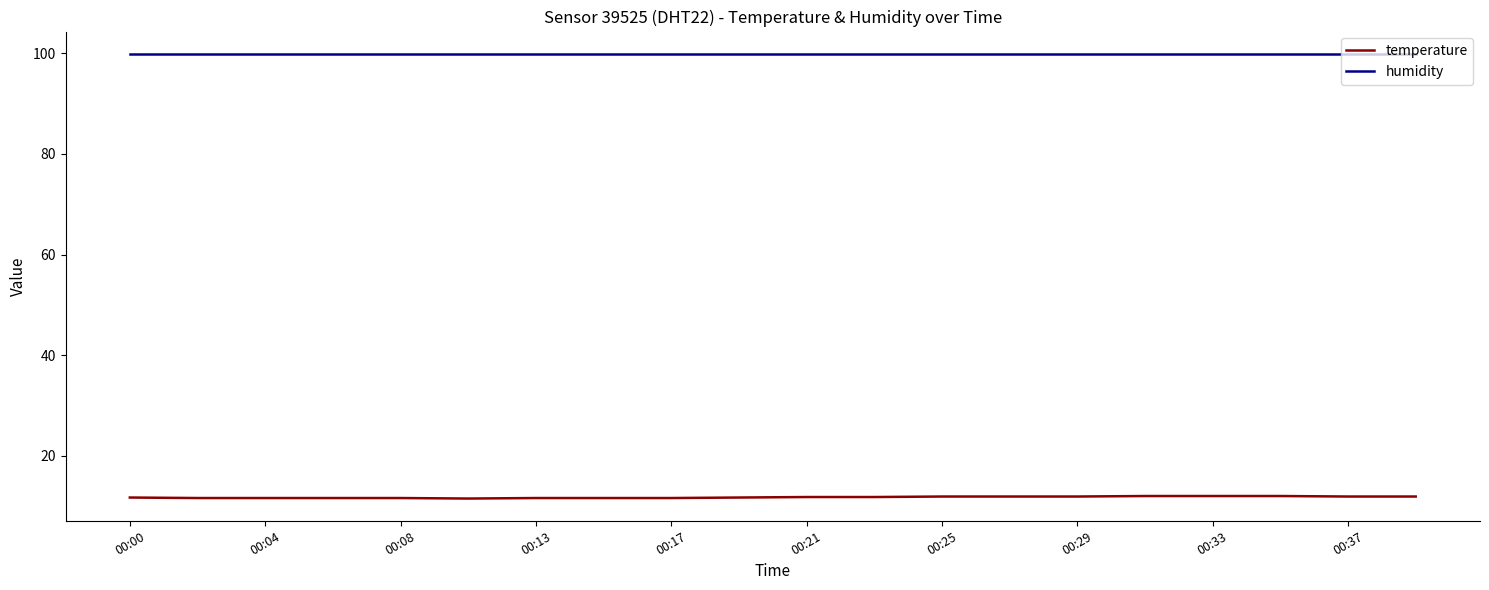

True or false: temperature and humidity cross at least once.

False